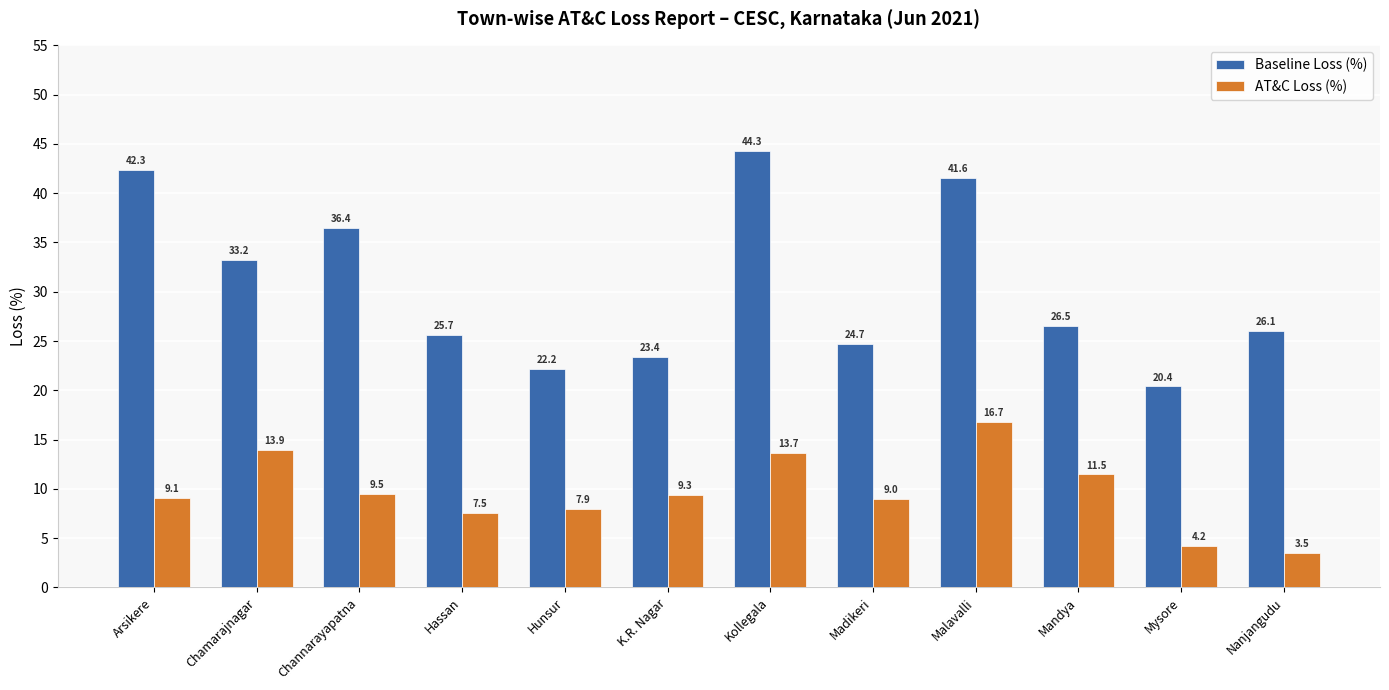

The value of AT&C Loss (%) at Madikeri is 9.0. True or false?

True